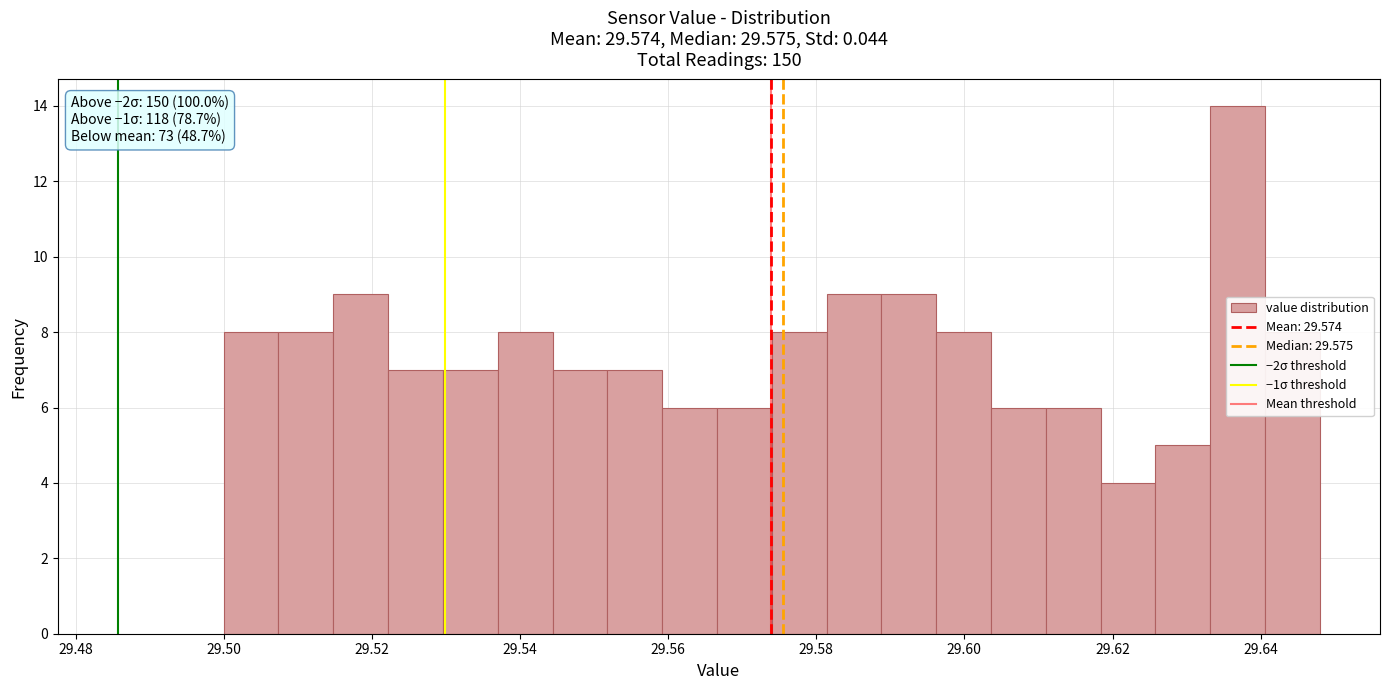

Read against the x-axis, roughly where is the centre of the tallest bar?

29.636